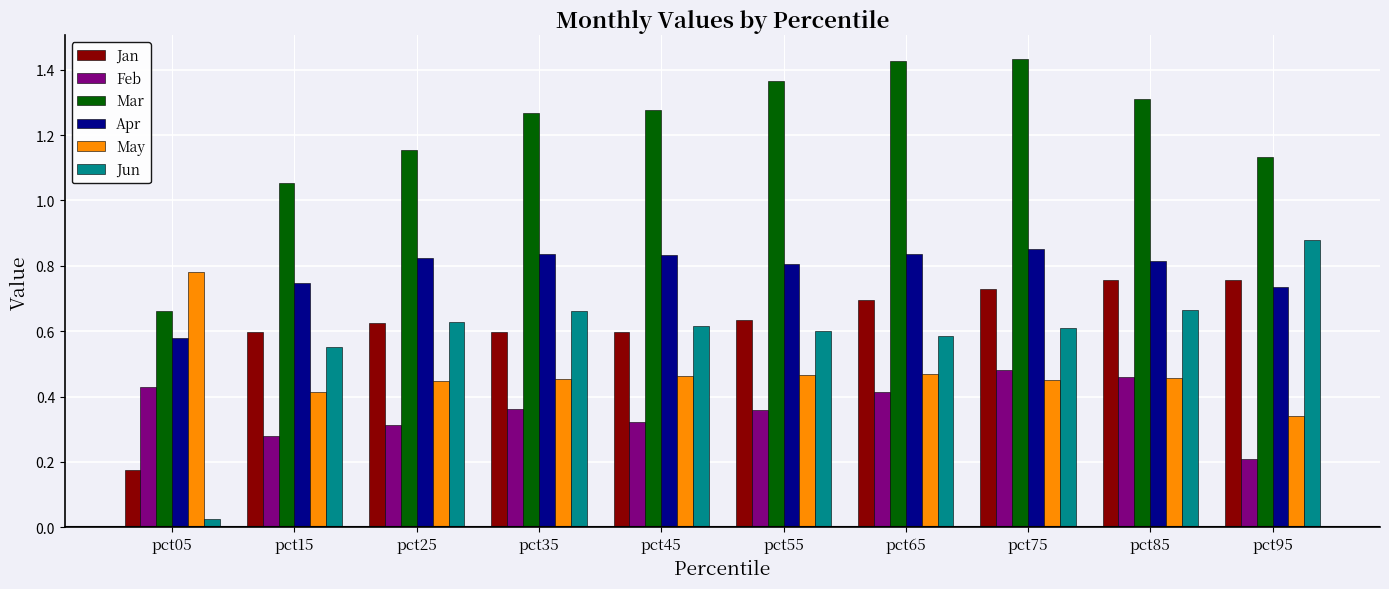

Count the number of data series in this chart.

6